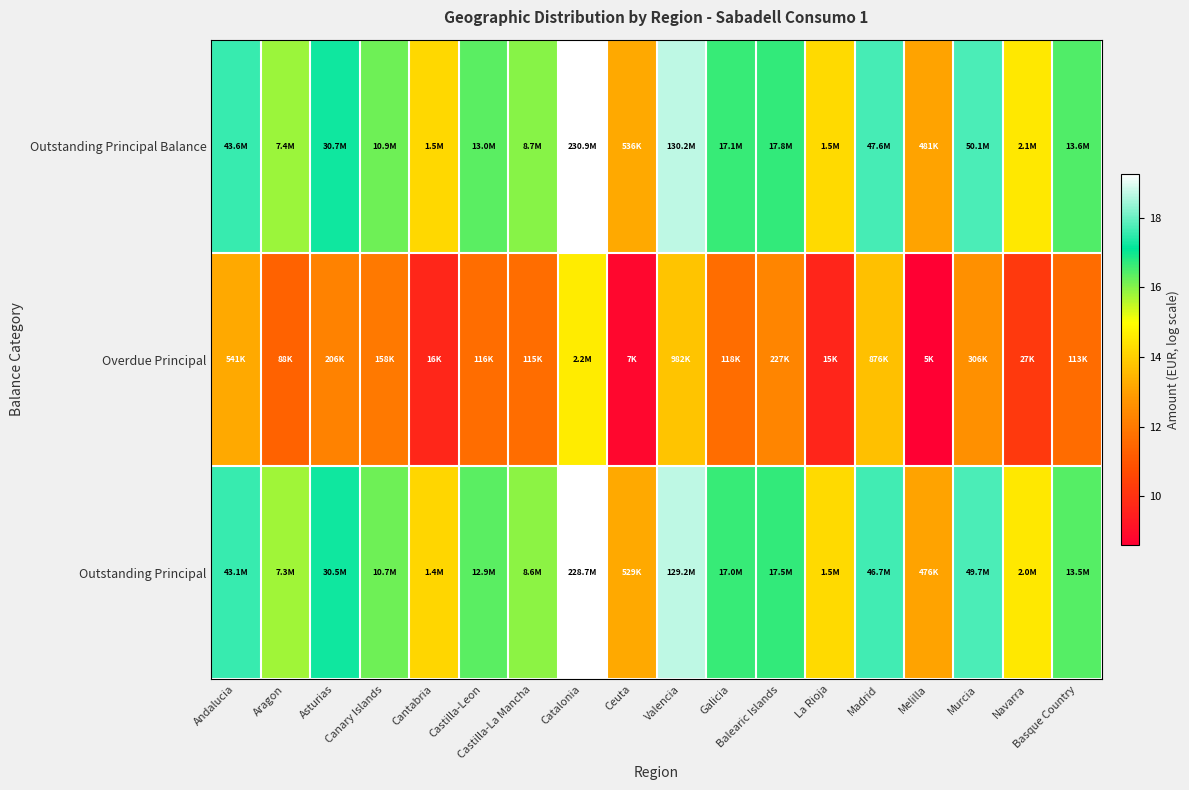

Rank the series at Canary Islands from highest to lowest value.

Outstanding Principal Balance, Outstanding Principal, Overdue Principal